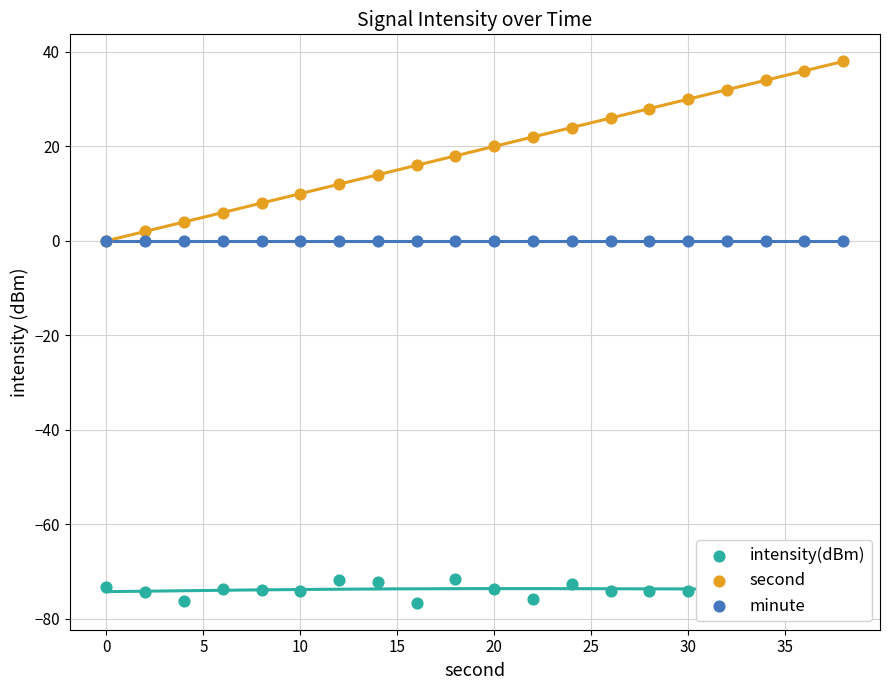

Which series reaches the maximum Y coordinate?

second